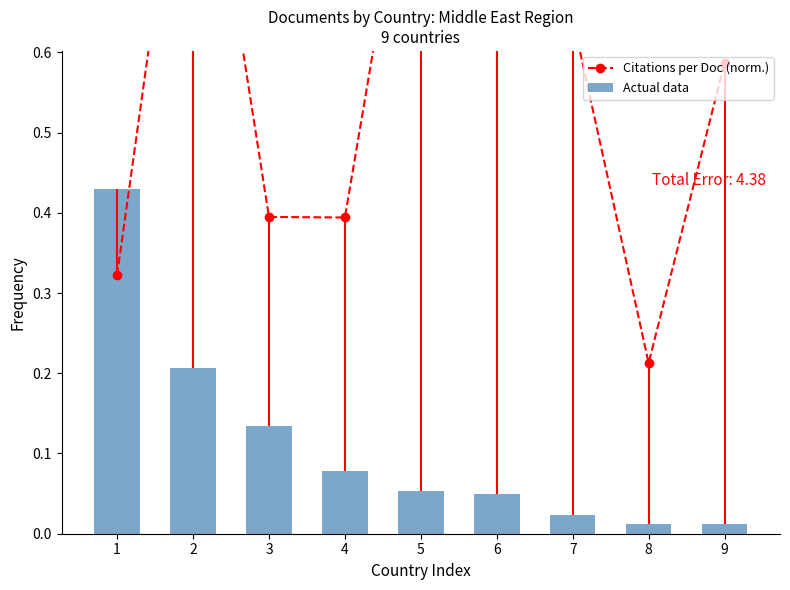

The Actual data series shows 0.1 at 4. True or false?

True